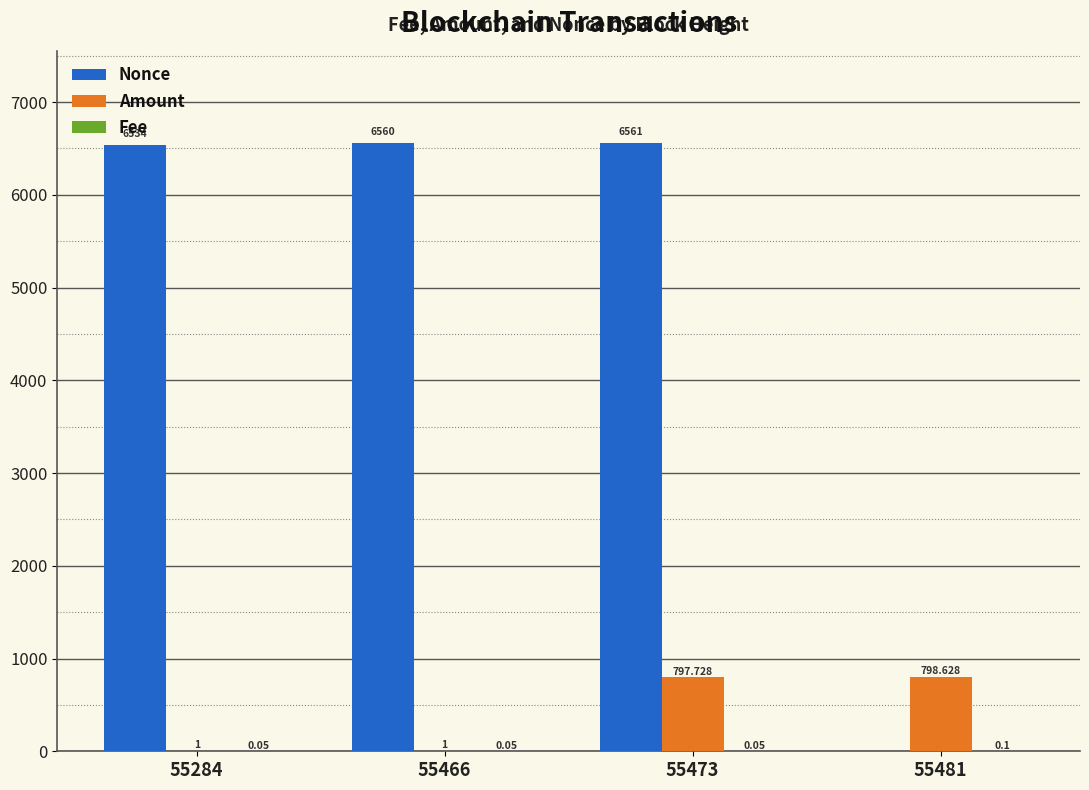

Which series has the widest spread of values?

Nonce